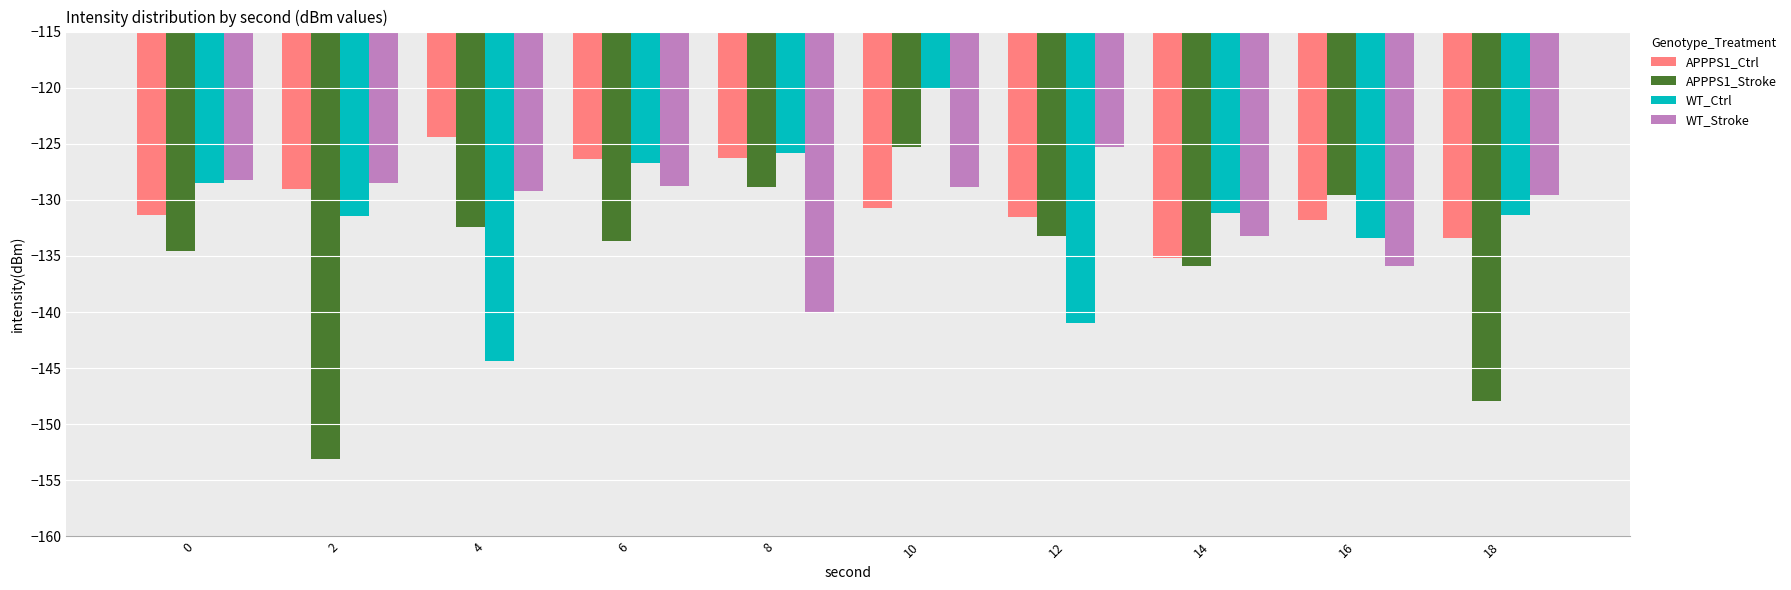

What is the approximate value of WT_Ctrl at 18?

-131.3